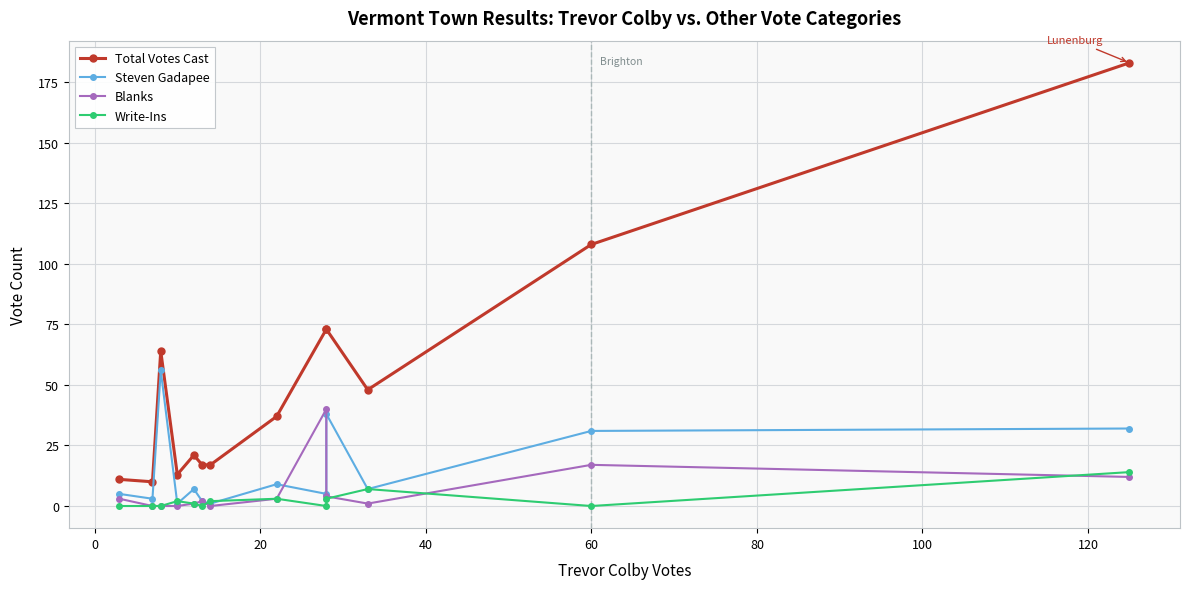

What is the highest value of the Total Votes Cast series?

183